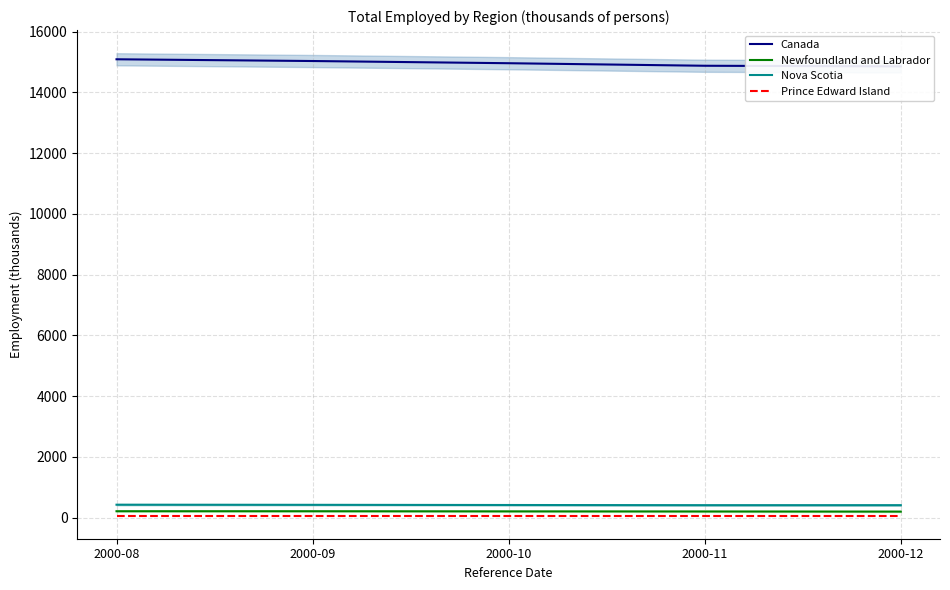

True or false: Canada has more than 0 points higher than both neighbors.

False